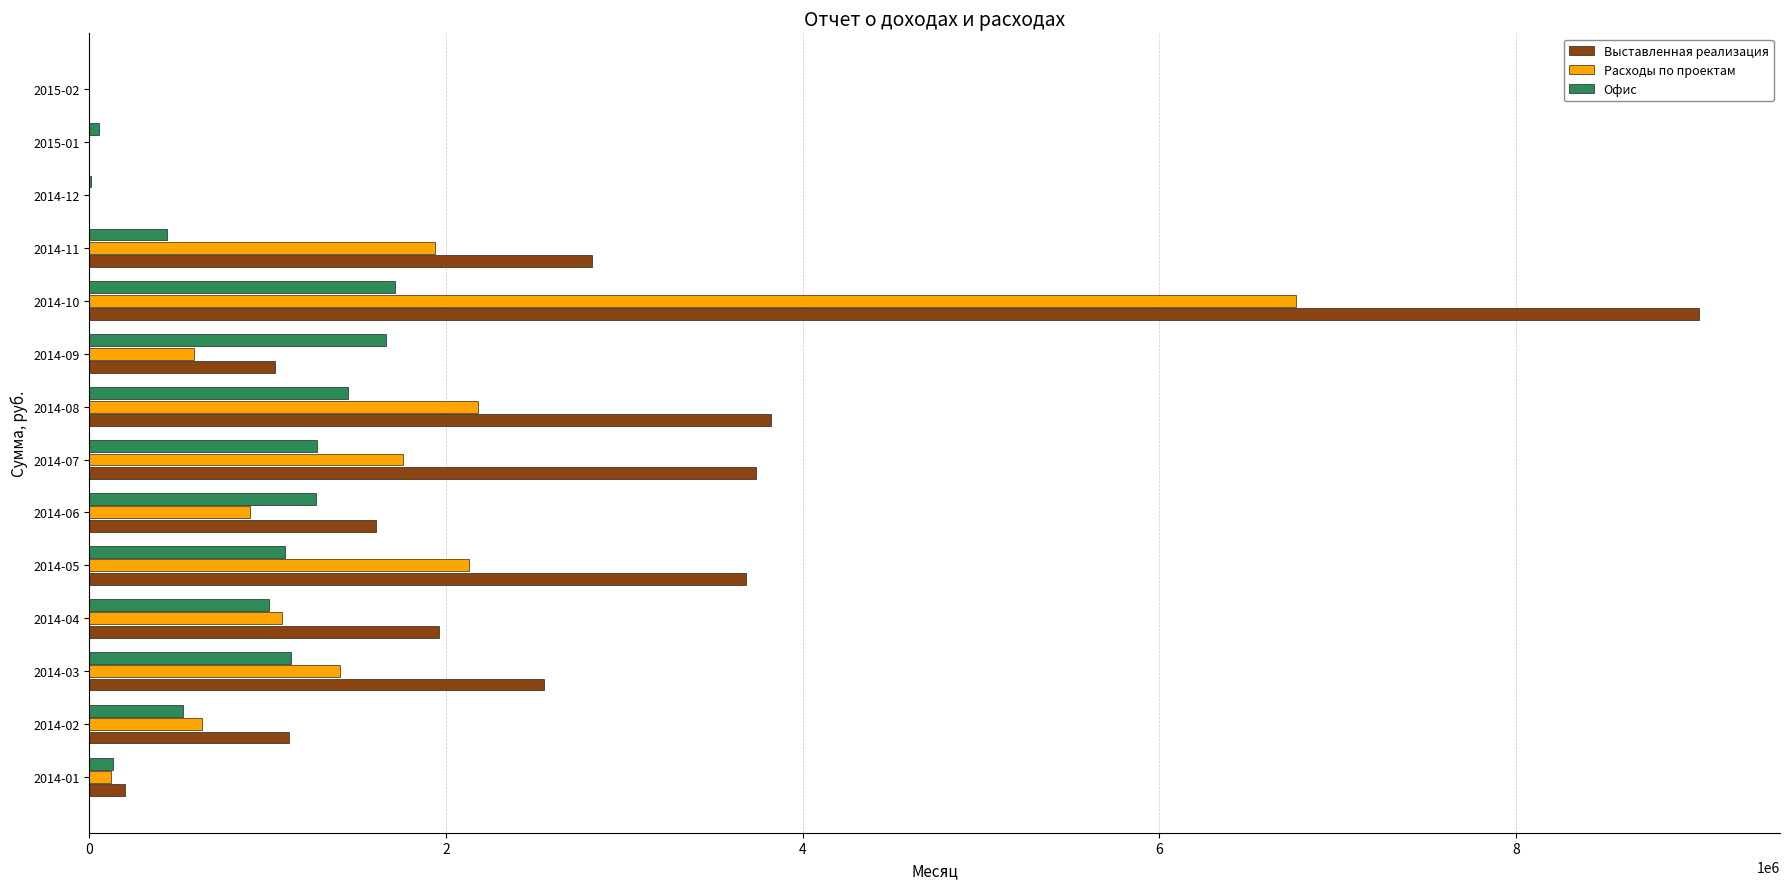

The value of Выставленная реализация at 2014-06 is 2228648.3. True or false?

False